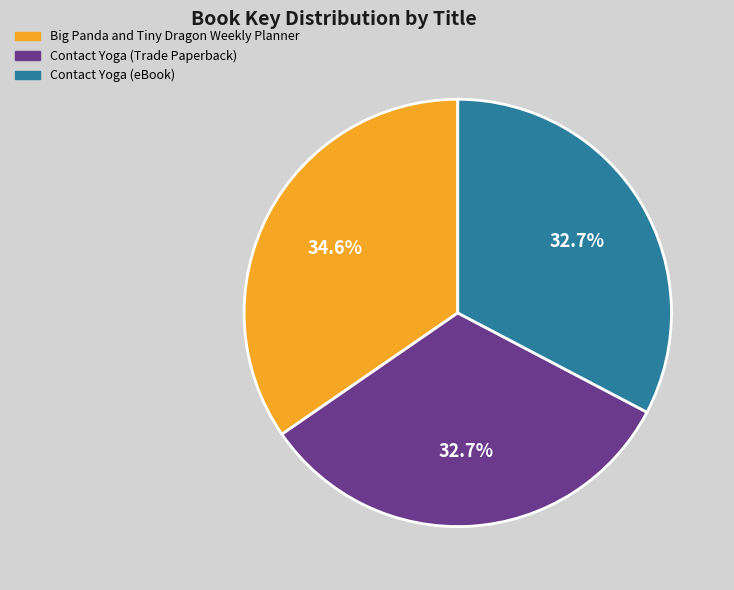

Is there any slice that represents more than half of the pie?

No